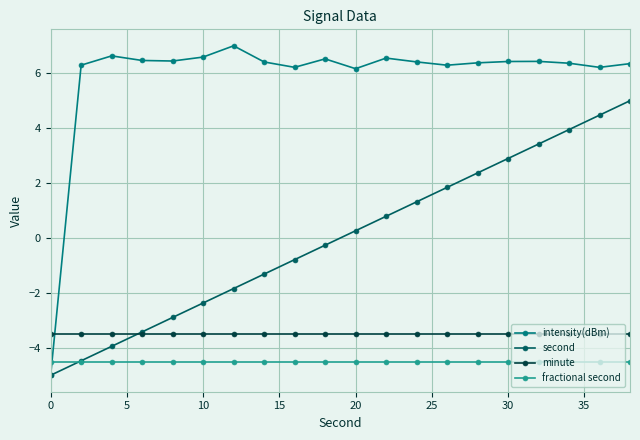

After their last crossing, which series has the higher values: intensity(dBm) or fractional second?

intensity(dBm)